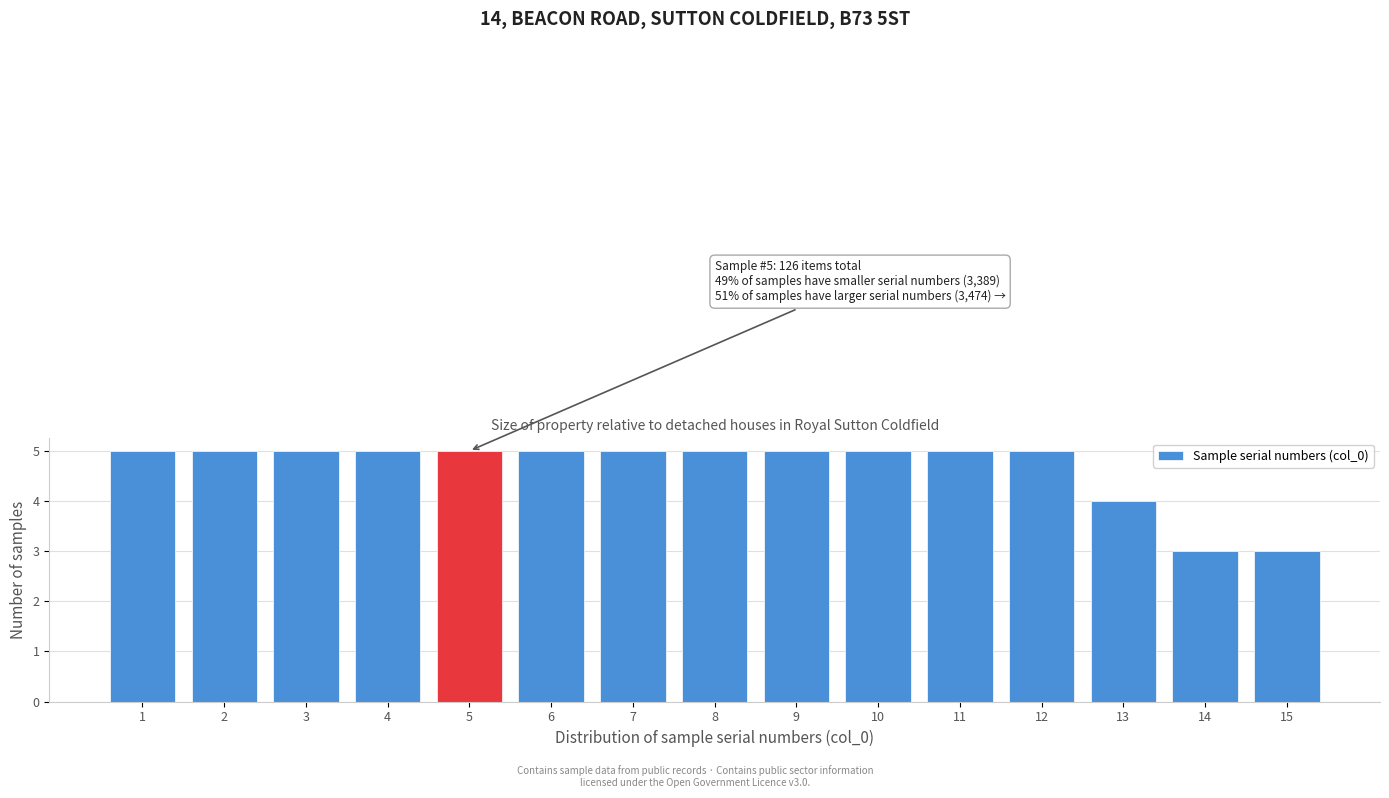

Reading left to right, list all the values displayed in this chart.

5	5	5	5	5	5	5	5	5	5	5	5	4	3	3